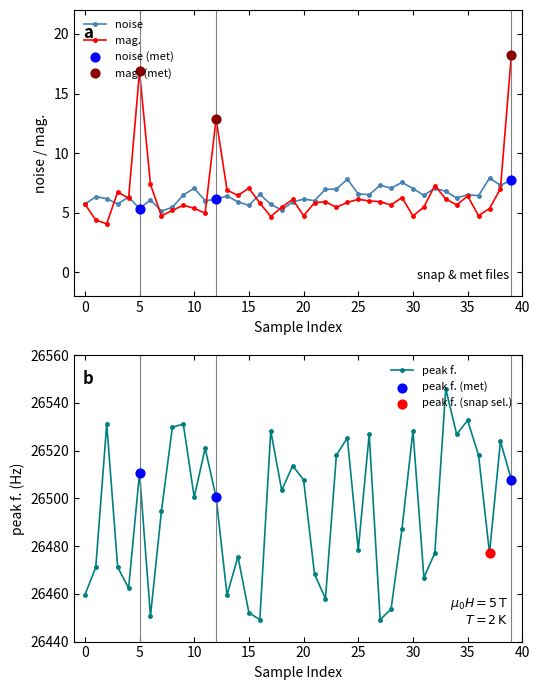

What are all the series names shown in the legend?

noise, mag., peak f.